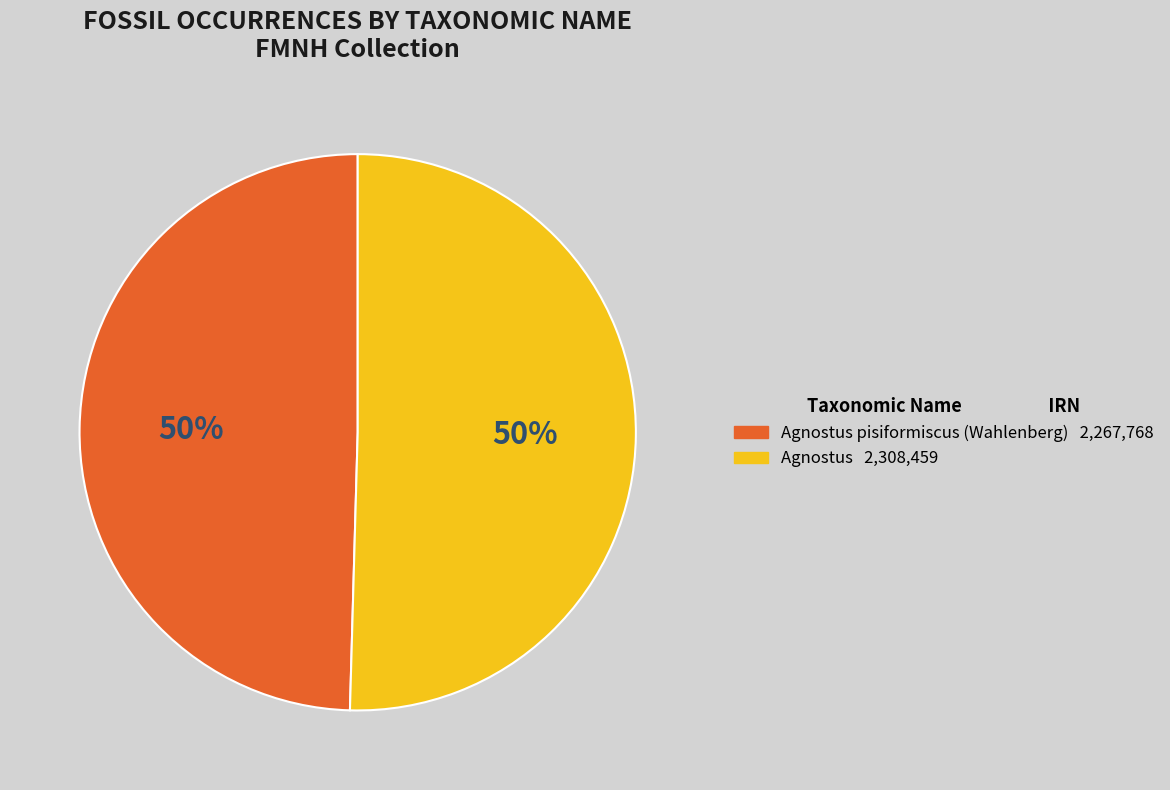

To the nearest percent, what is the average slice percentage?

50%